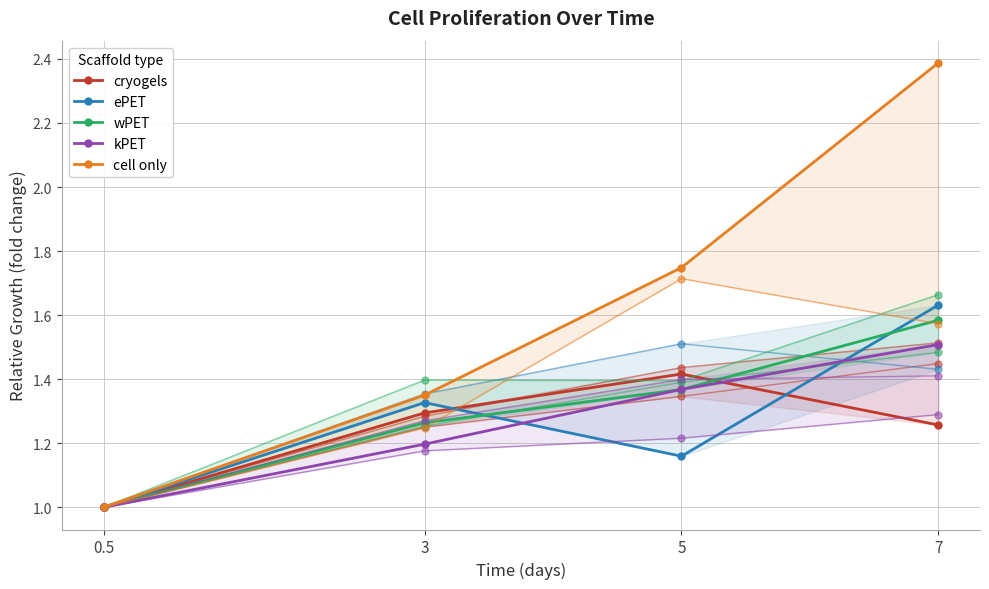

How many cell only values are between 1 and 2?

3